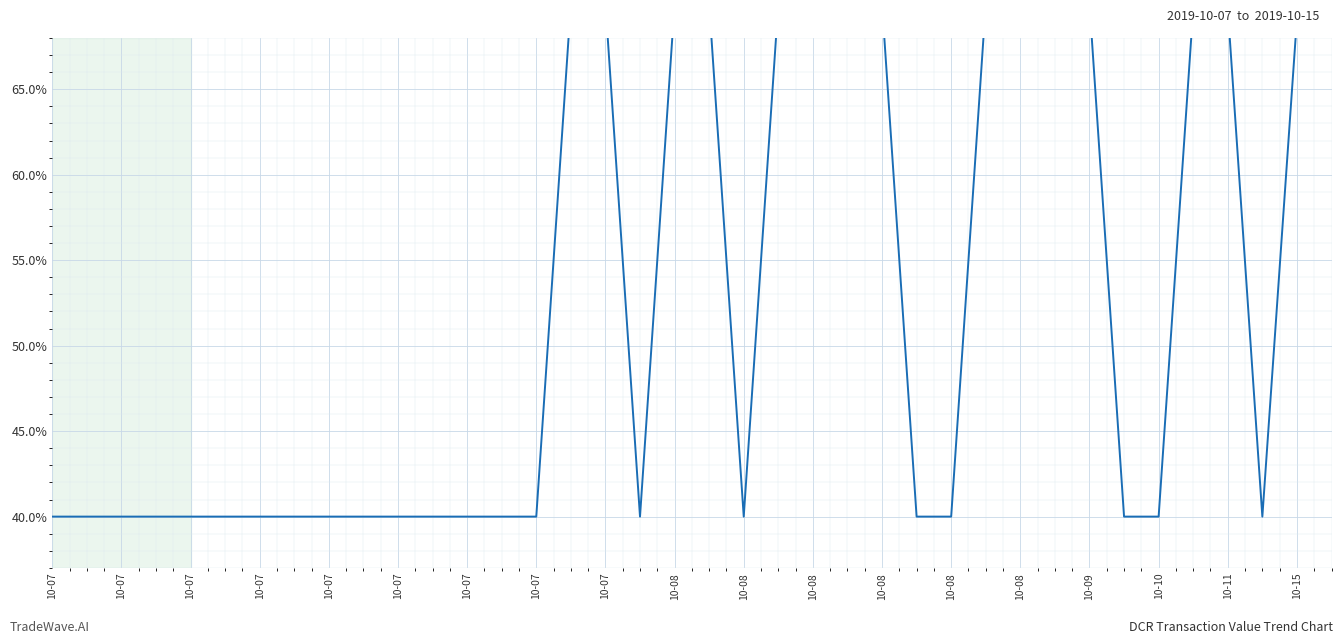

What is the sum of all values?

1997.6